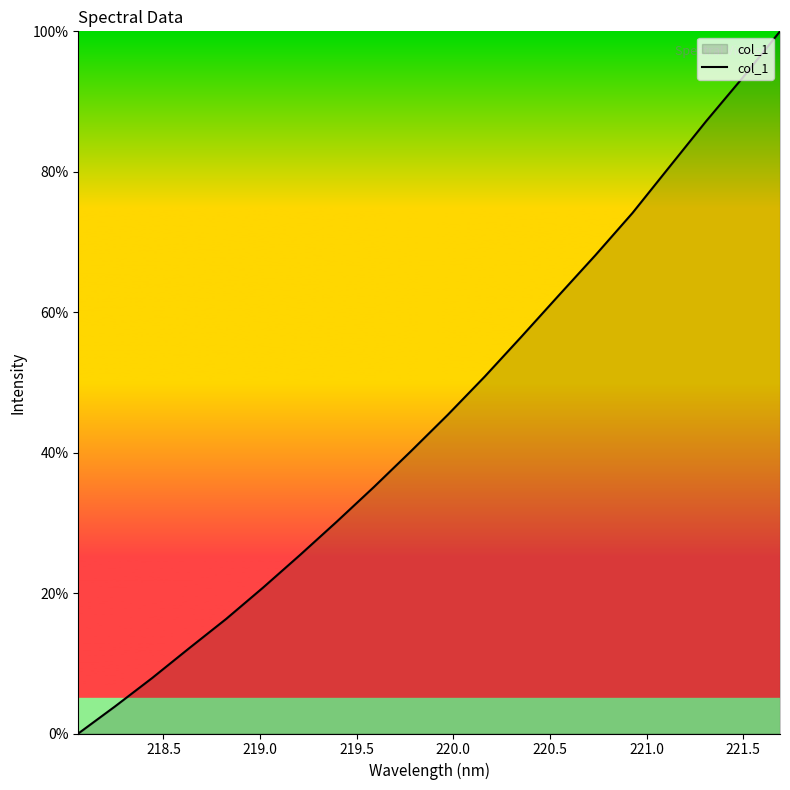

Count the number of data series in this chart.

1